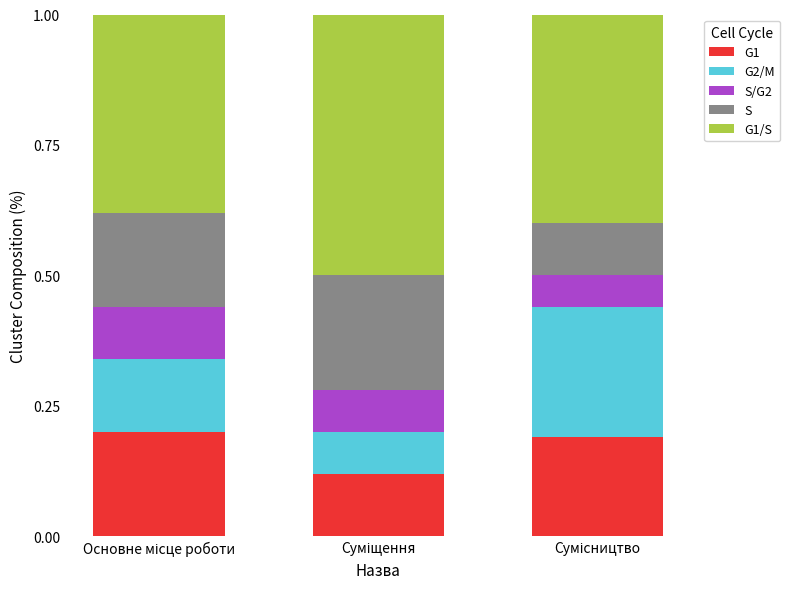

What is the sum of all G1 values?

0.5